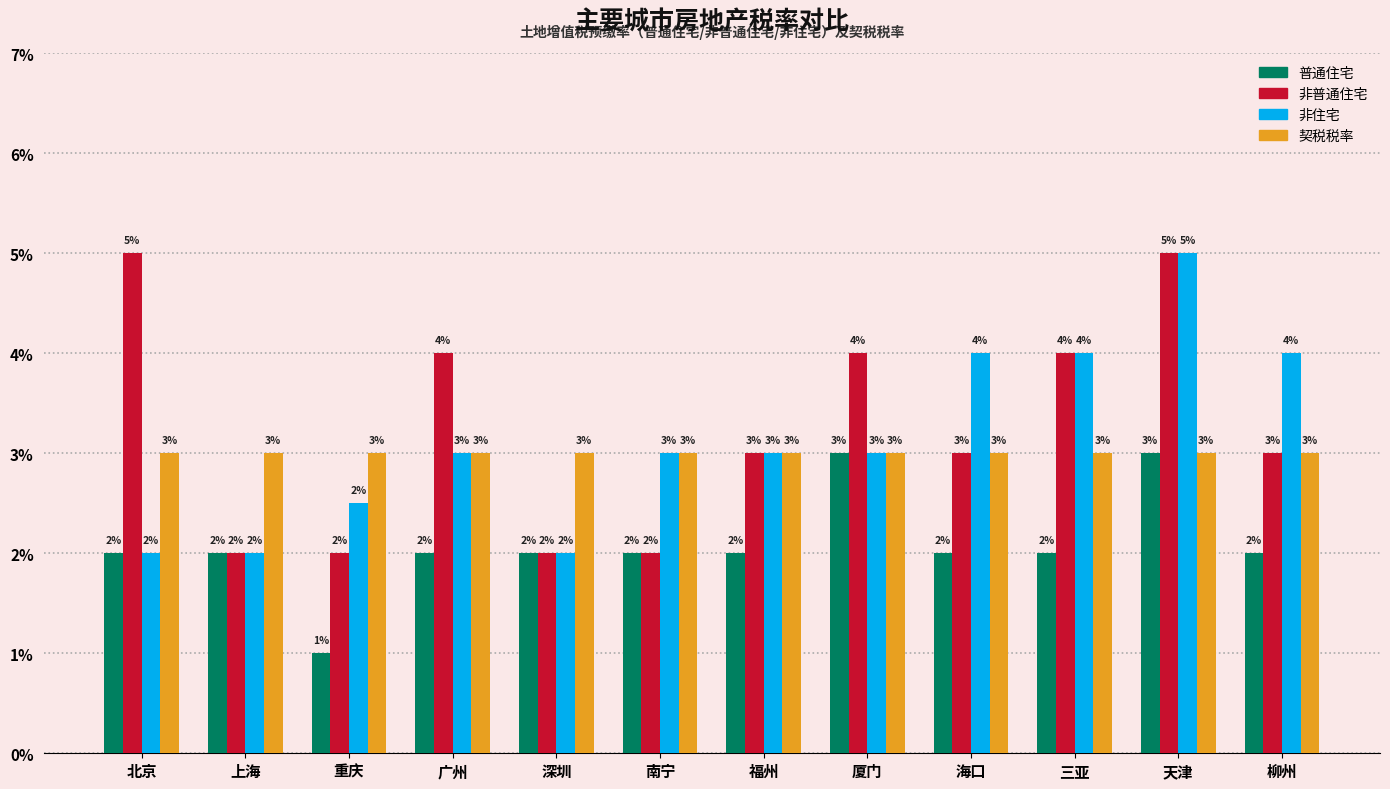

Does the chart contain any negative values?

No